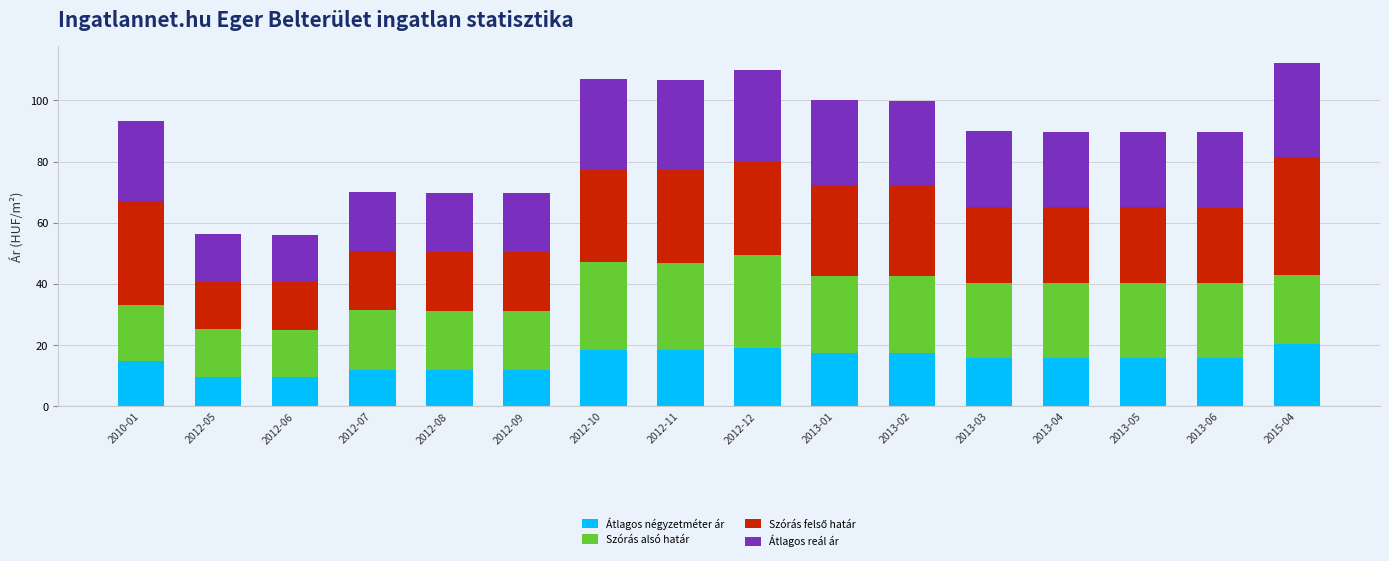

What is the total value across all series at 2012-12?

110.0